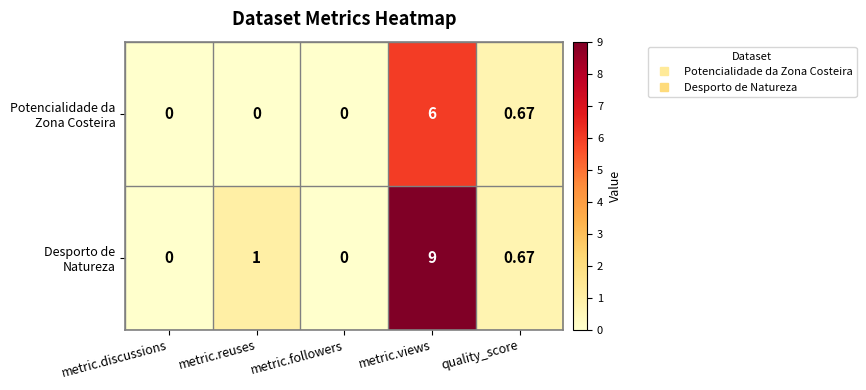

At which category is the sum across all series the highest?

metric.views